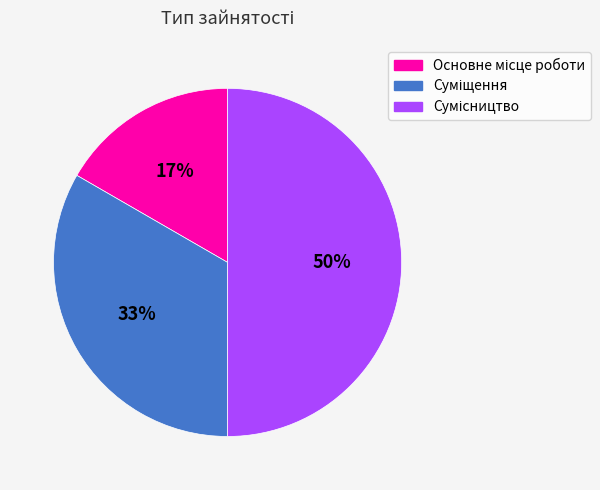

To the nearest percent, what is the difference between the largest and smallest slice percentages?

33%